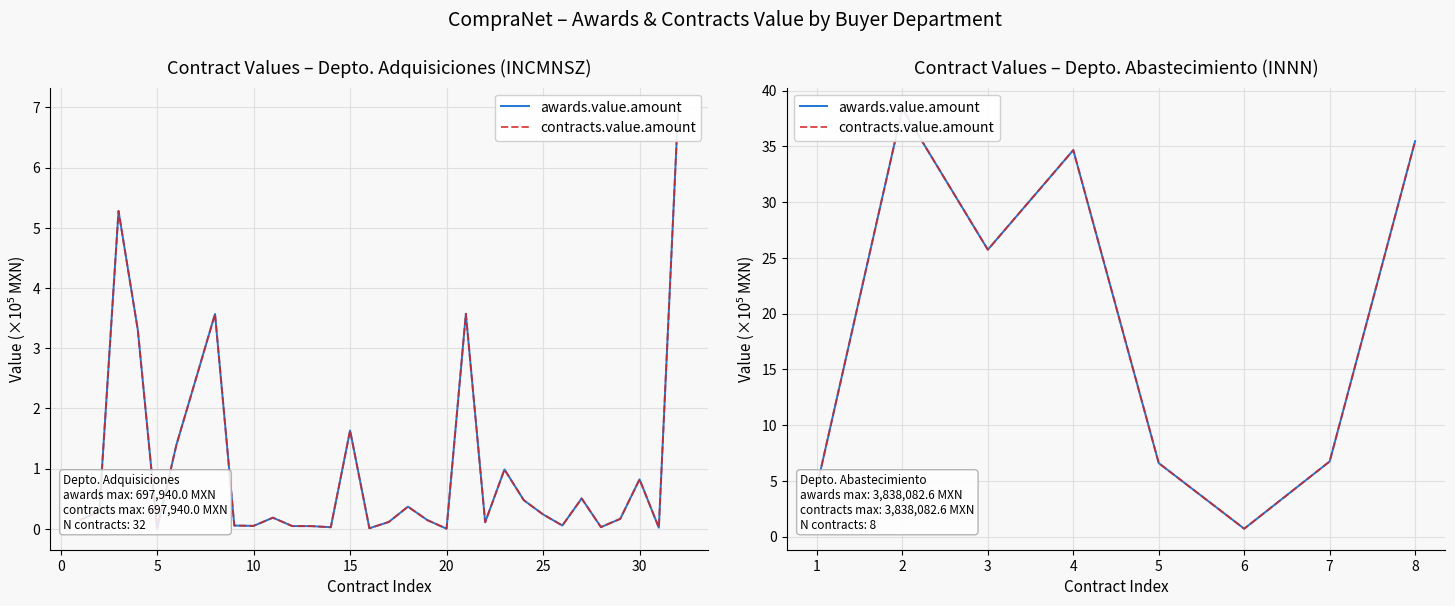

Which series has the largest total across all categories?

awards.value.amount